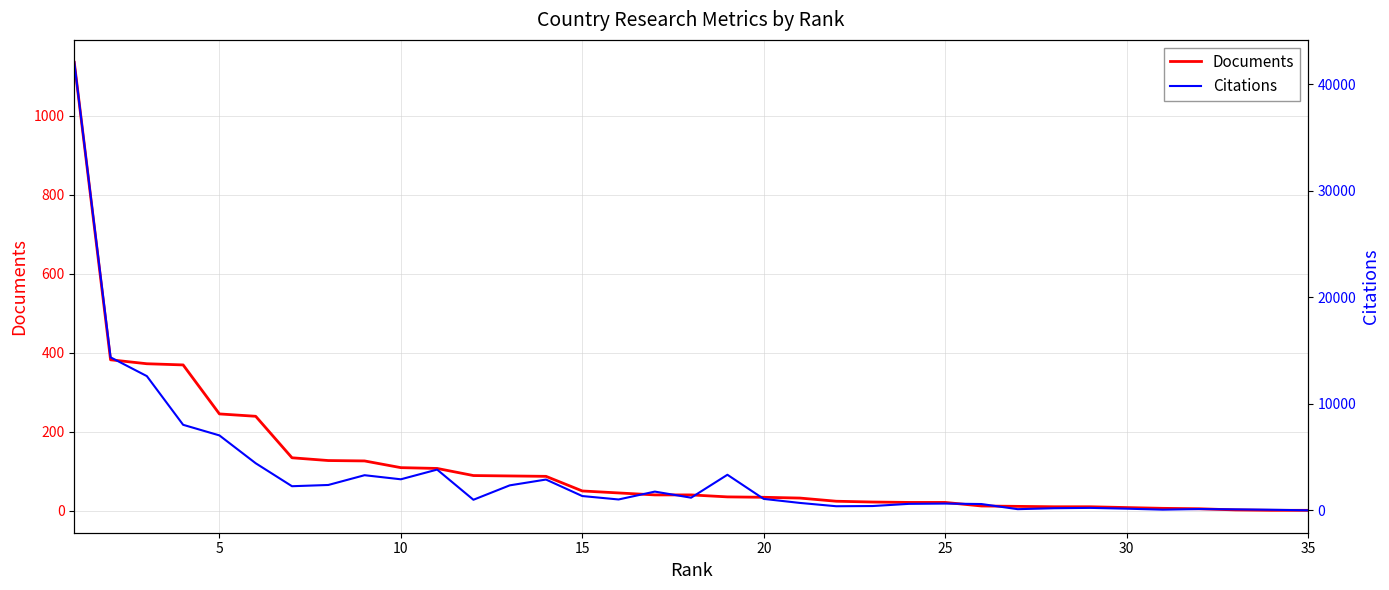

What is the maximum value for Citations?

42050